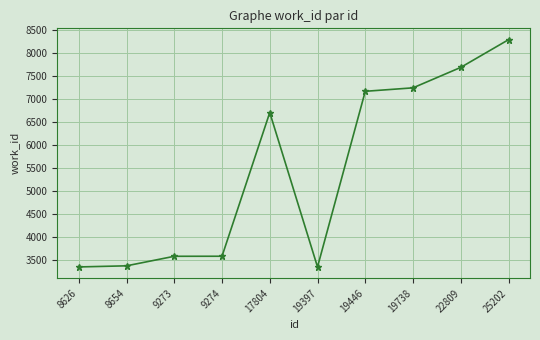

What is the value of the 1st point from the left?

3353